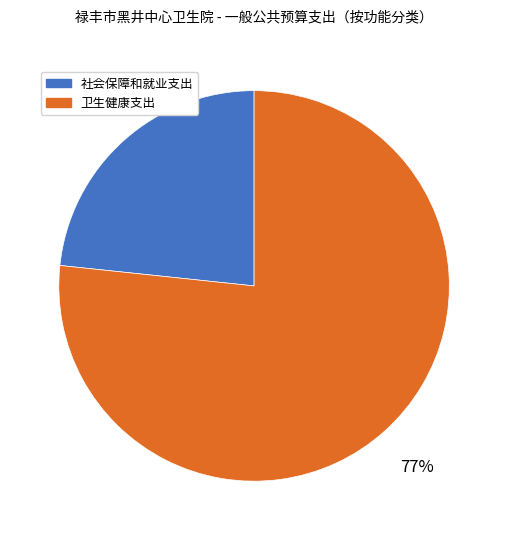

How many slices are in this pie chart?

2